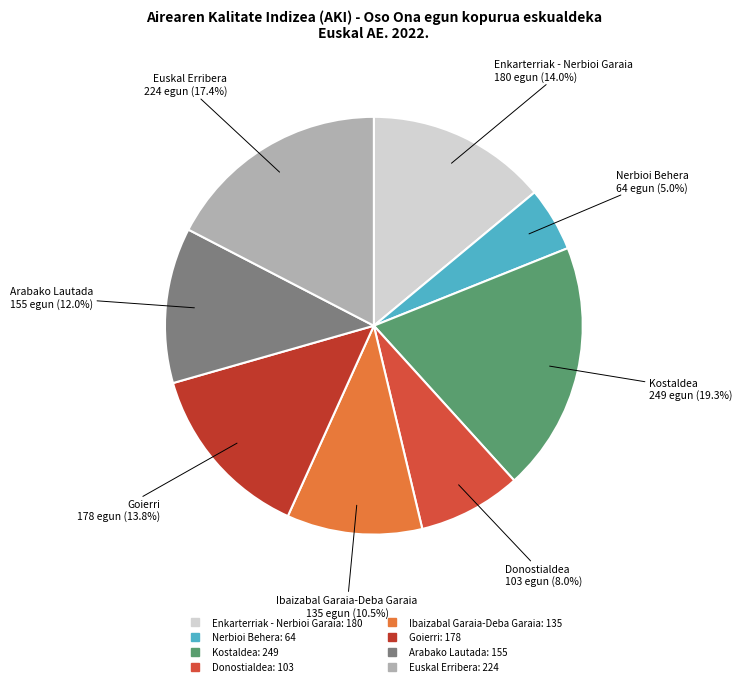

To the nearest percent, what is the combined percentage of Euskal Erribera and Arabako Lautada?

29%